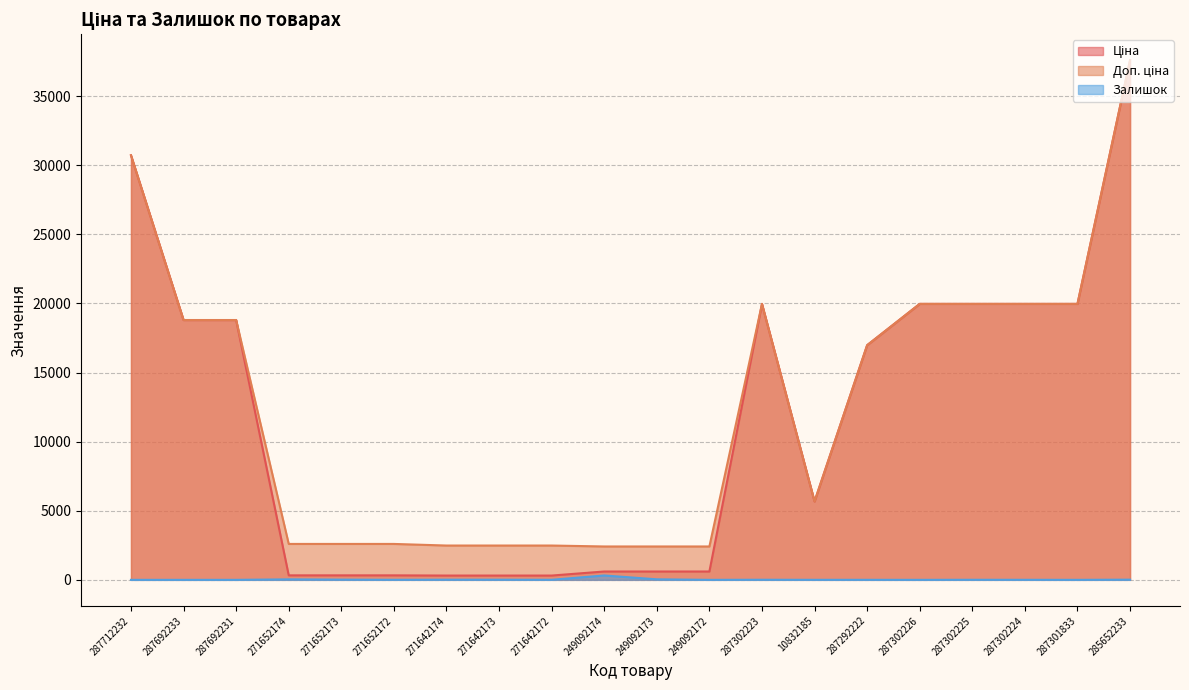

What are all the series names shown in the legend?

Ціна, Доп. ціна, Залишок